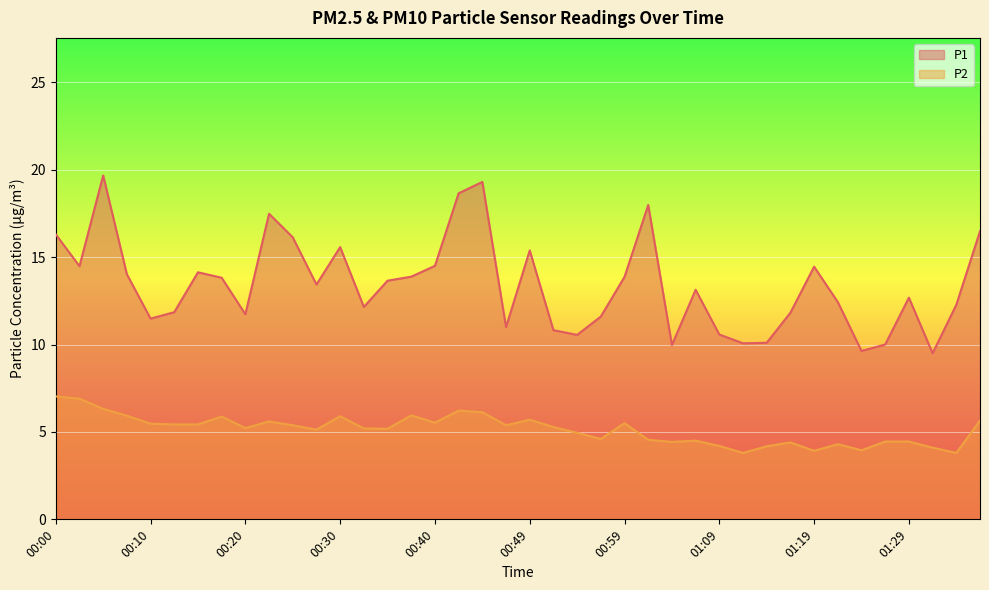

How many lines are shown in the chart?

2